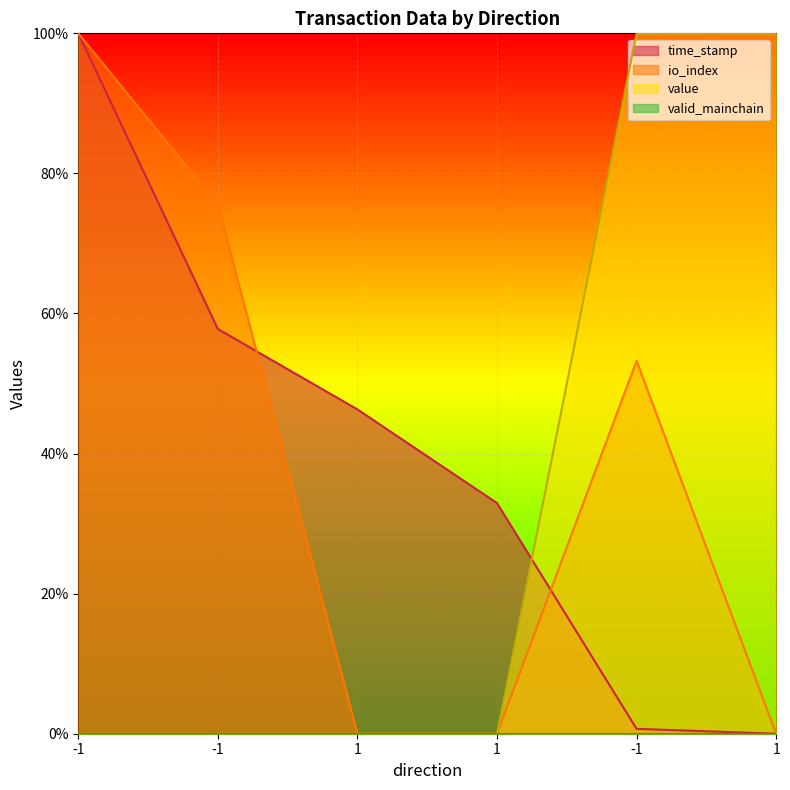

Reading left to right, extract all data points from this chart.

time_stamp: -1=1.0	-1=0.6	1=0.5	1=0.3	-1=0.0	1=0.0
io_index: -1=1.0	-1=0.8	1=0.0	1=0.0	-1=0.5	1=0.0
value: -1=0.0	-1=0.0	1=0.0	1=0.0	-1=1.0	1=1.0